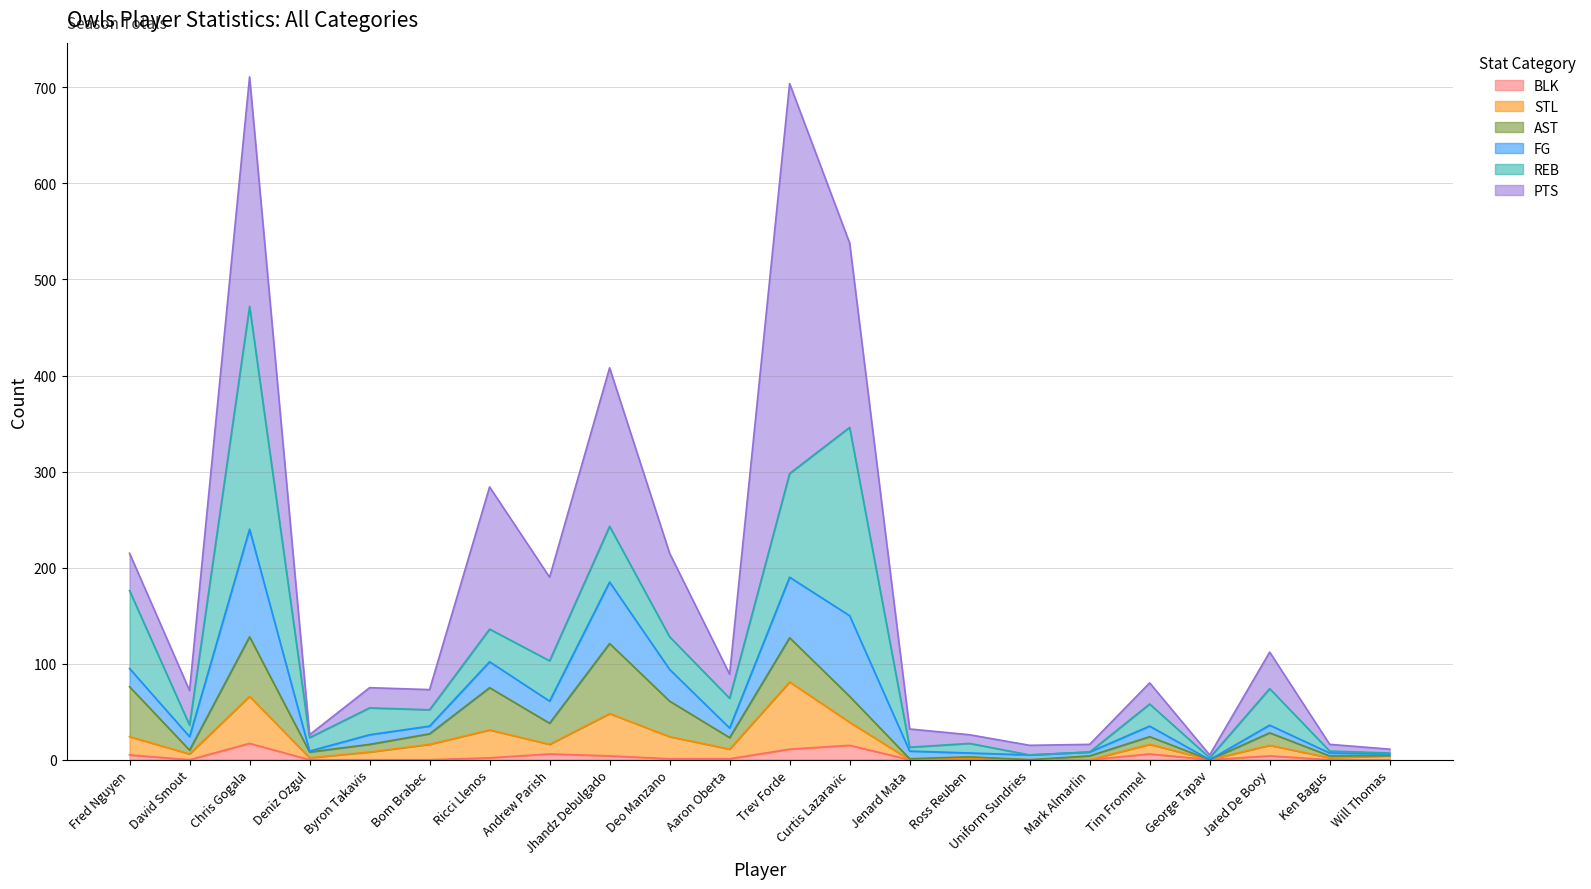

True or false: FG and BLK cross at least once.

False